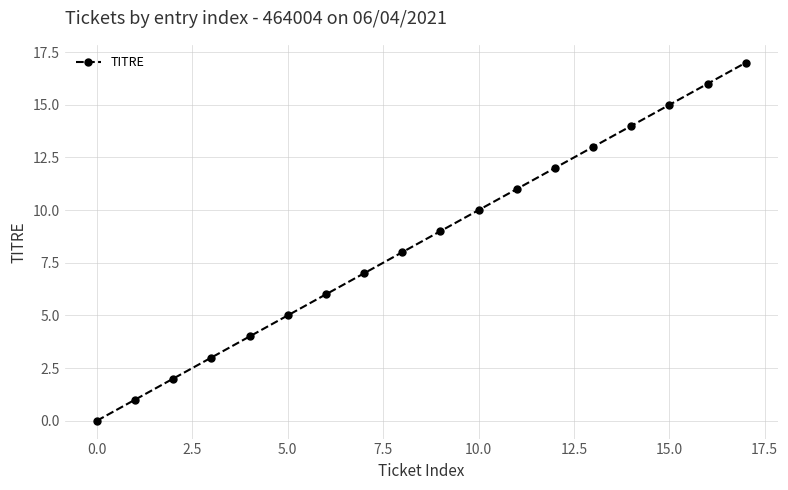

Is this an area chart (filled region under the line)?

No